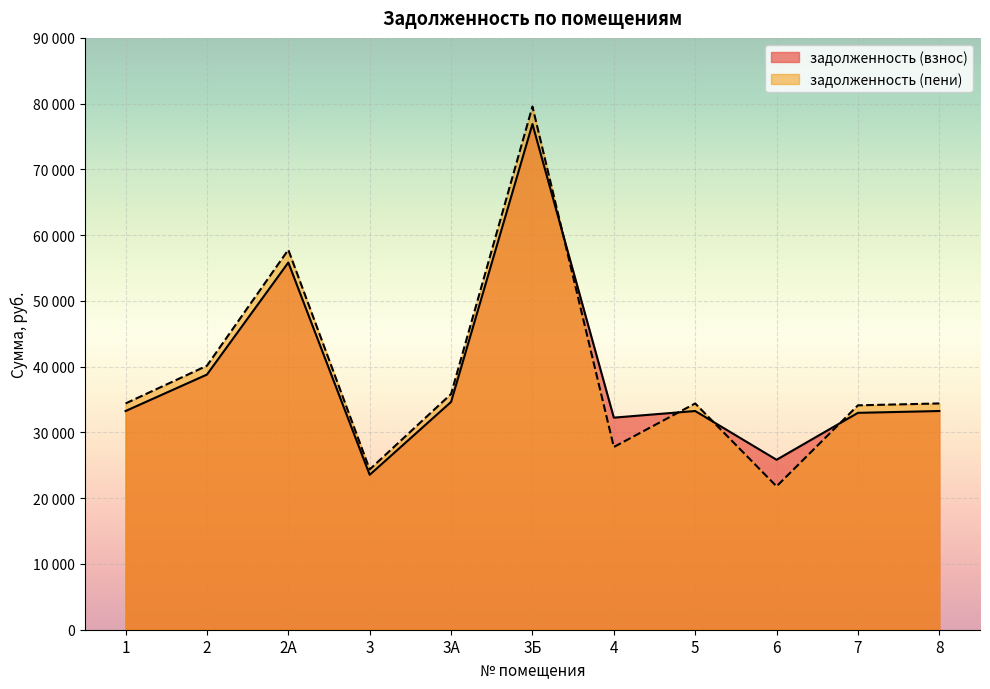

List the labels in order of задолженность (пени) value, largest first.

3Б, 2А, 2, 3А, 1, 5, 8, 7, 4, 3, 6